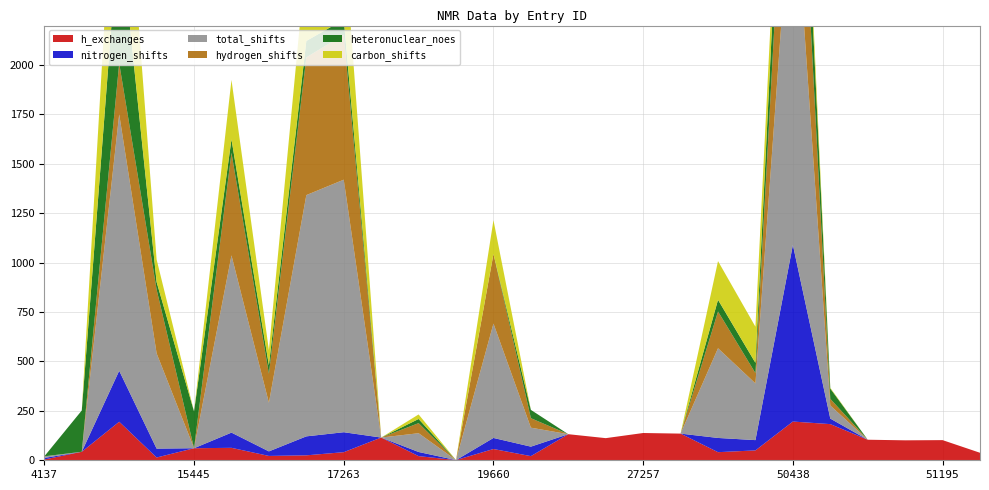

Reading left to right, extract all data points from this chart.

h_exchanges: 4	43	195	14	61	63	22	25	41	115	21	1	57	21	132	112	138	135	41	50	196	183	104	101	102	38
nitrogen_shifts: 8	0	258	45	0	77	23	96	101	0	21	0	56	48	0	0	0	0	72	52	894	28	0	0	0	0
total_shifts: 8	0	1298	482	0	897	246	1221	1278	0	95	0	579	96	0	0	0	0	454	287	1932	66	0	0	0	0
hydrogen_shifts: 0	0	258	323	0	519	147	697	734	0	51	0	352	48	0	0	0	0	186	52	894	34	0	0	0	0
heteronuclear_noes: 0	209	703	38	186	68	43	83	76	0	21	0	0	42	0	0	0	0	59	52	419	52	0	0	0	0
carbon_shifts: 0	0	782	114	0	301	76	428	443	0	23	0	171	0	0	0	0	0	196	183	144	4	0	0	0	0